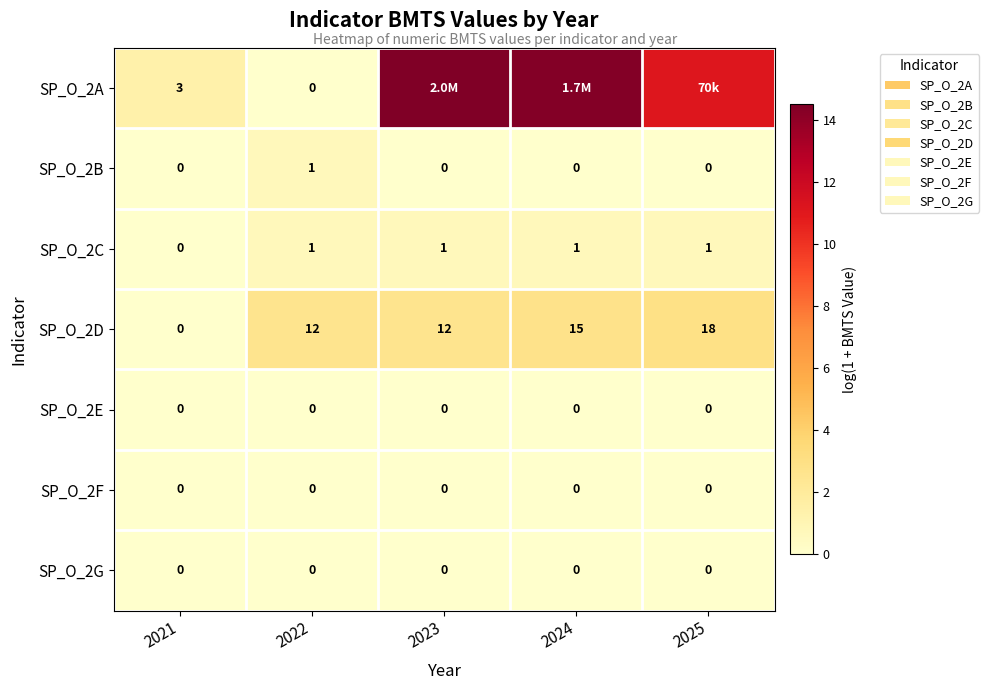

Which category has the highest value in the SP_O_2A series?

2023